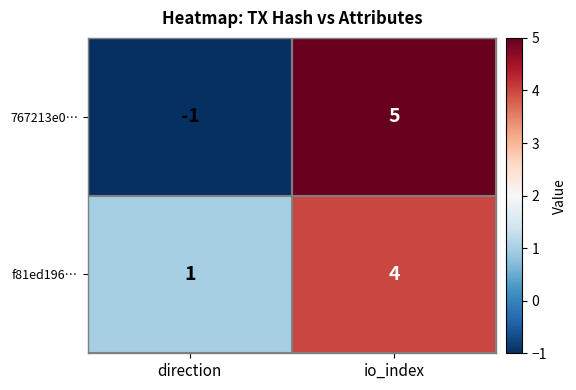

At how many categories does at least one series exceed 4?

1